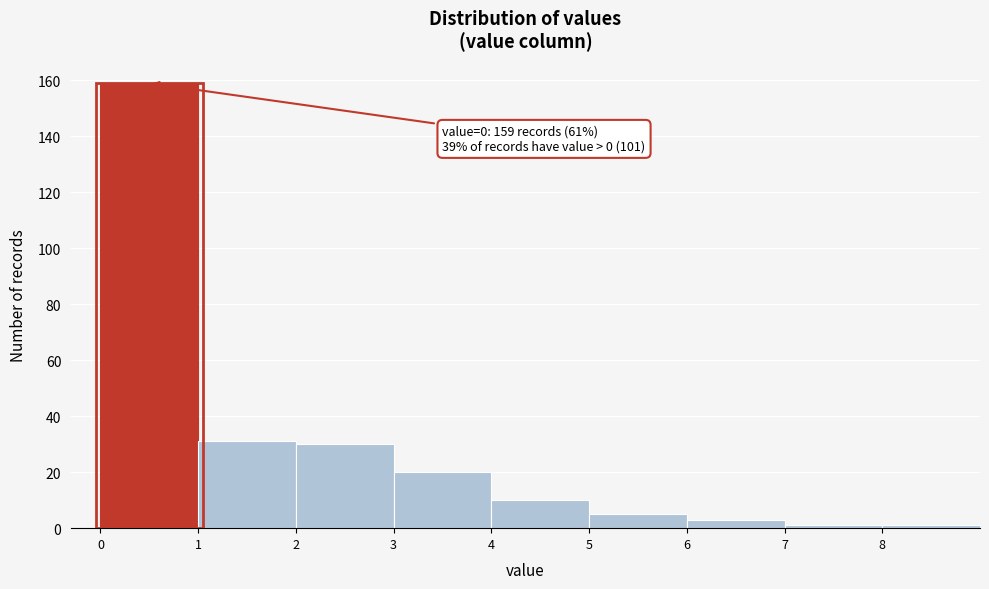

Over which range of the x-axis is the bar tallest?

0 to 1